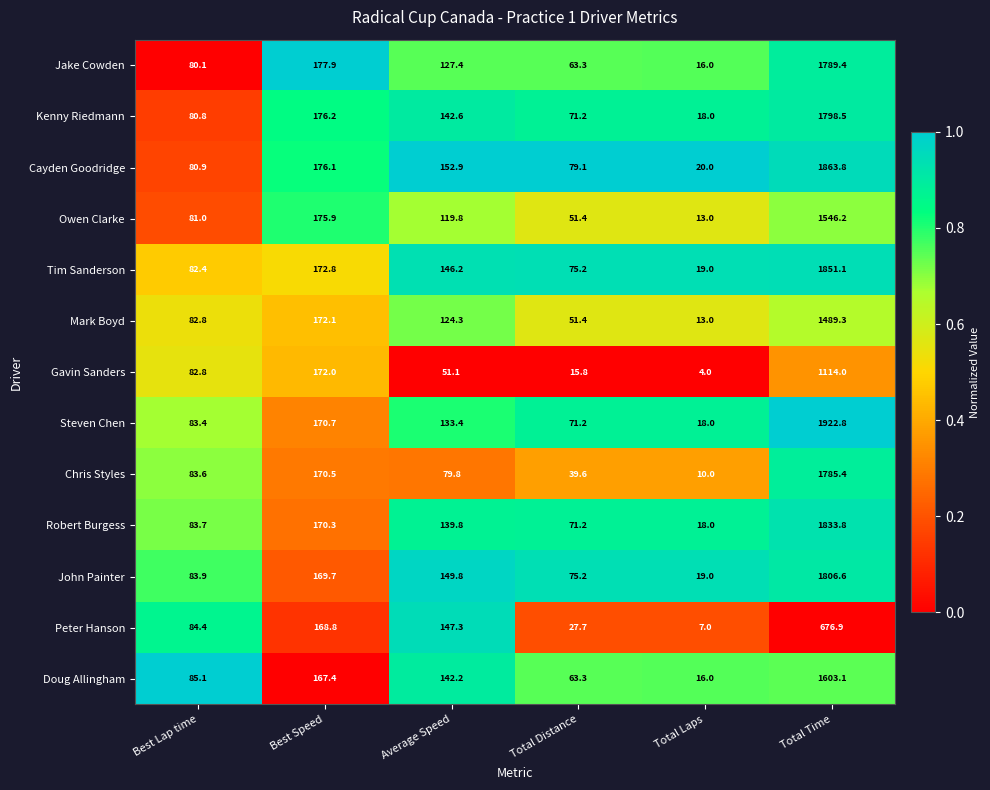

Is the value of Cayden Goodridge at Best Lap time greater than the value of Doug Allingham at Total Time?

No